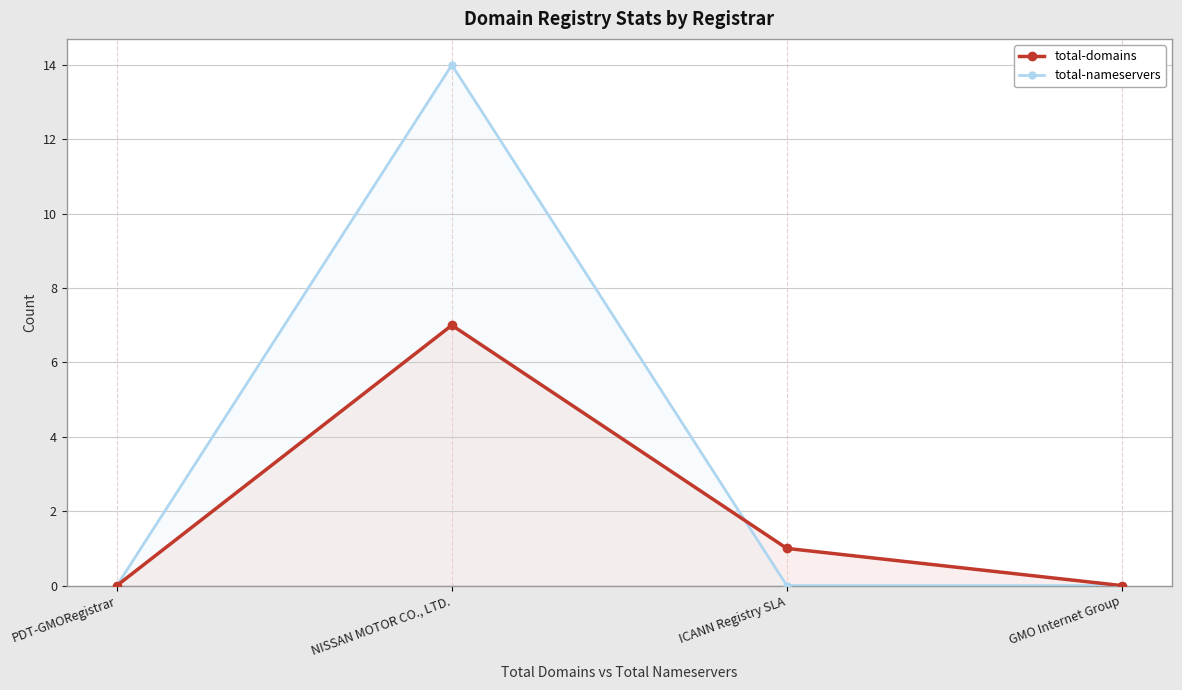

What position from the right is NISSAN MOTOR CO., LTD.?

3